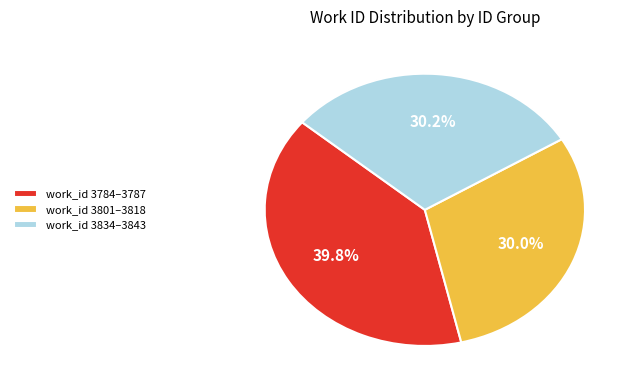

What is the ratio of the value at work_id 3801–3818 to the value at work_id 3834–3843?

1.0